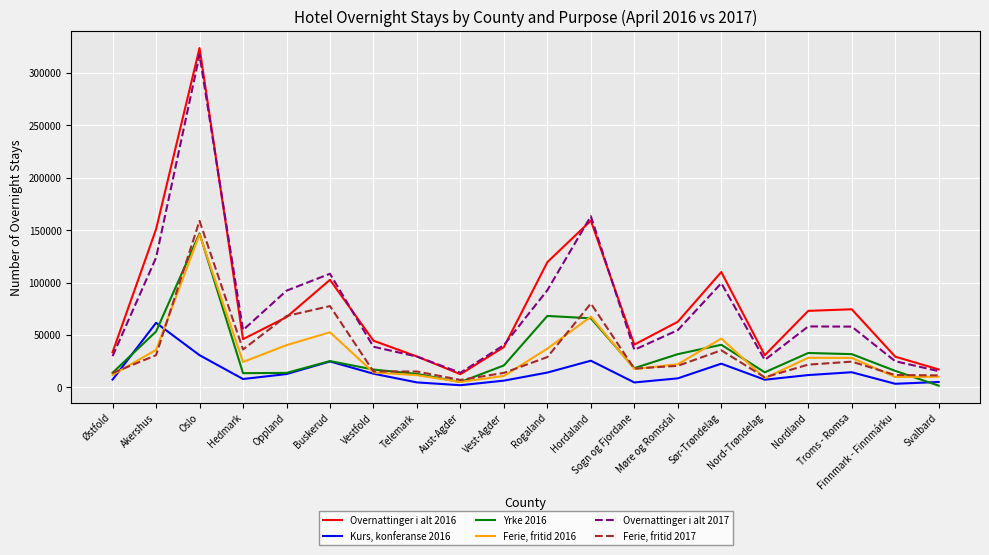

Is this an area chart (filled region under the line)?

No